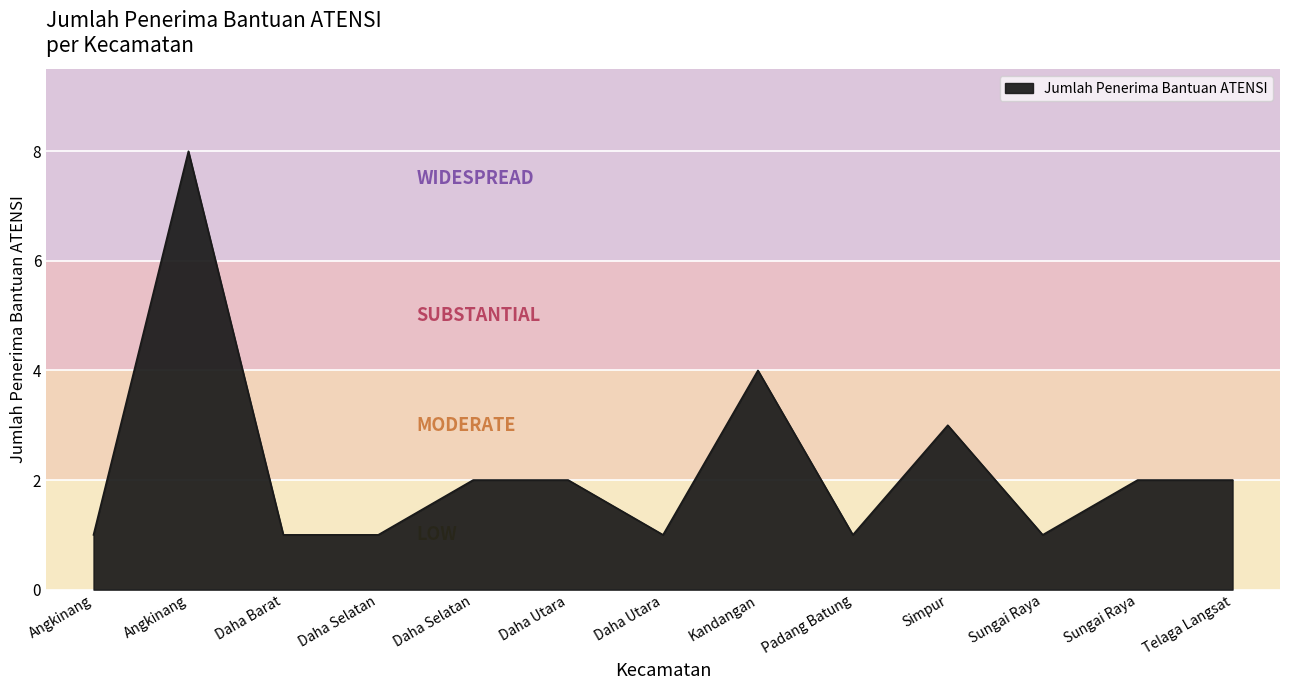

Does the chart have visible grid lines?

Yes